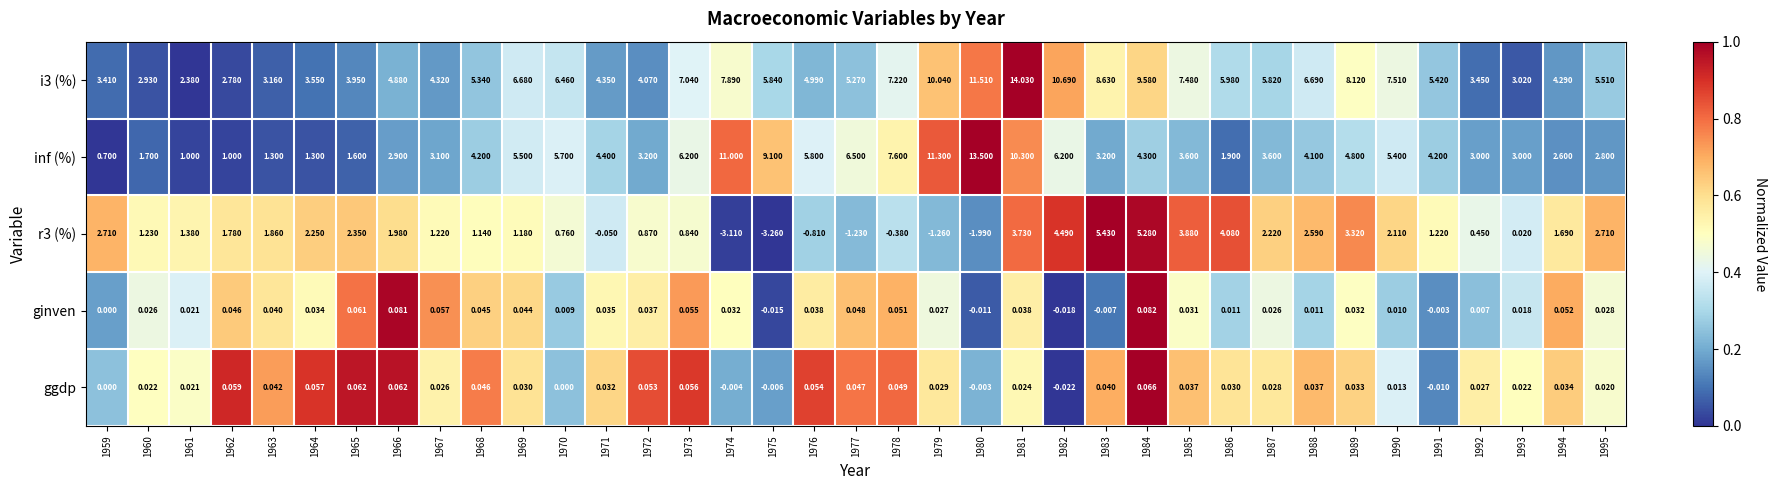

Is the value of r3 (%) at 1961 greater than the value of ggdp at 1977?

Yes